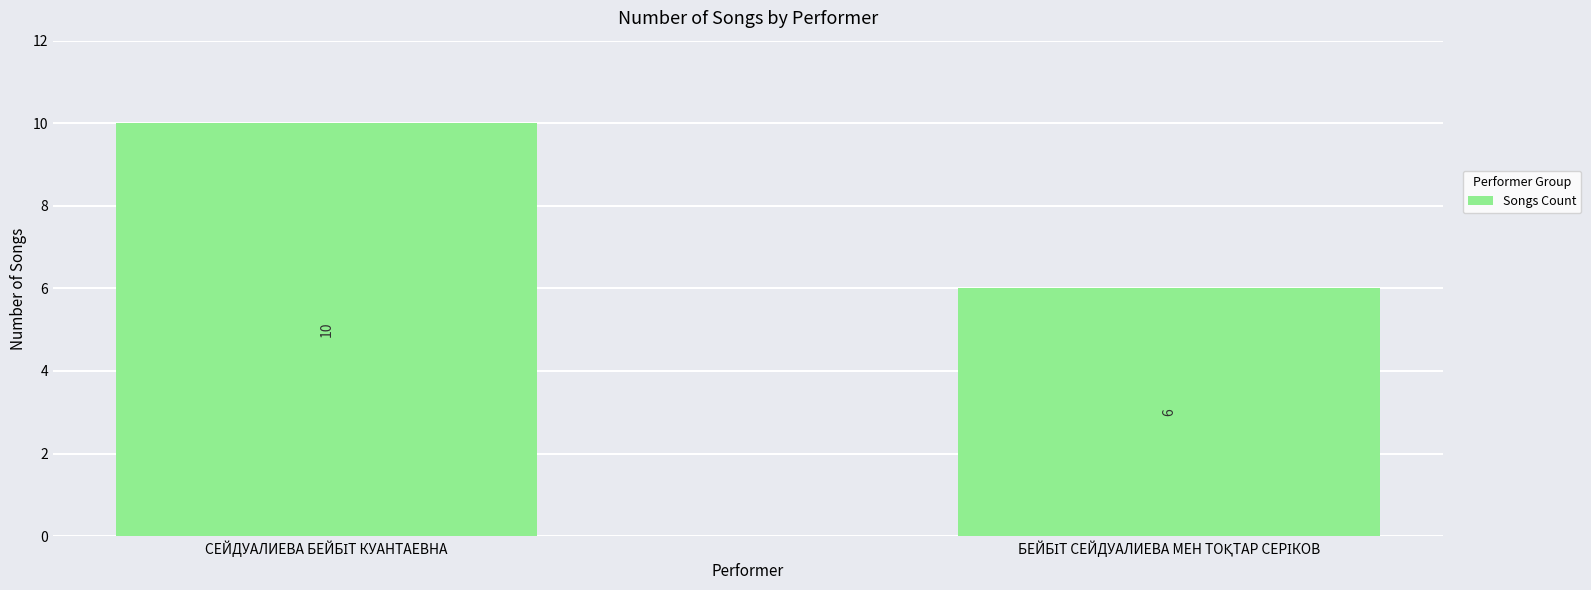

What is the value of the 2nd bar from the left?

6